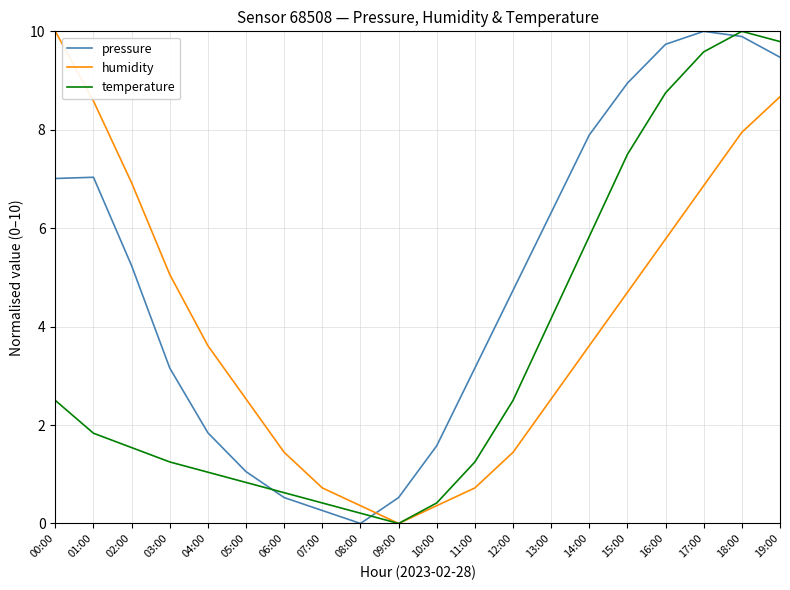

True or false: humidity has more than 0 points higher than both neighbors.

False